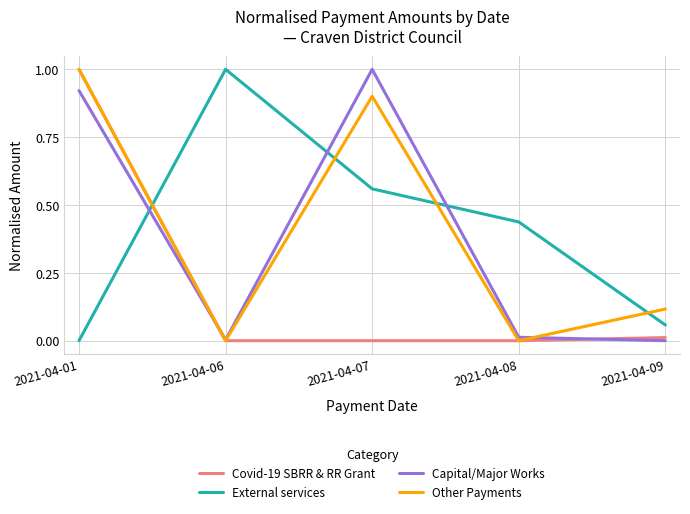

True or false: Covid-19 SBRR & RR Grant and External services cross at least once.

True